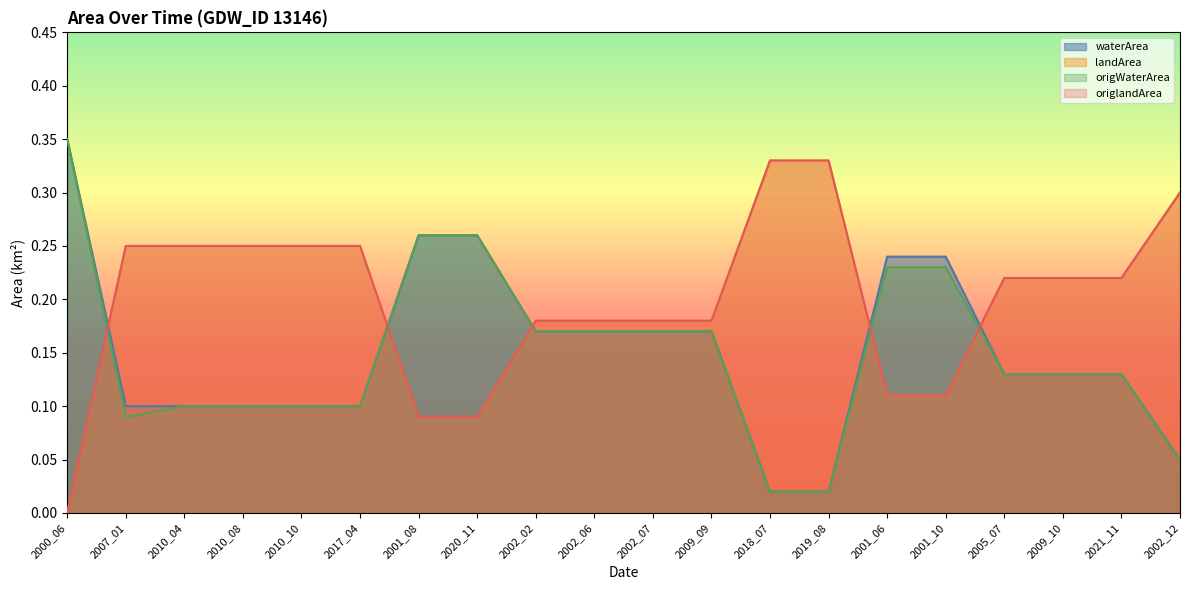

True or false: waterArea and landArea intersect in this chart.

True